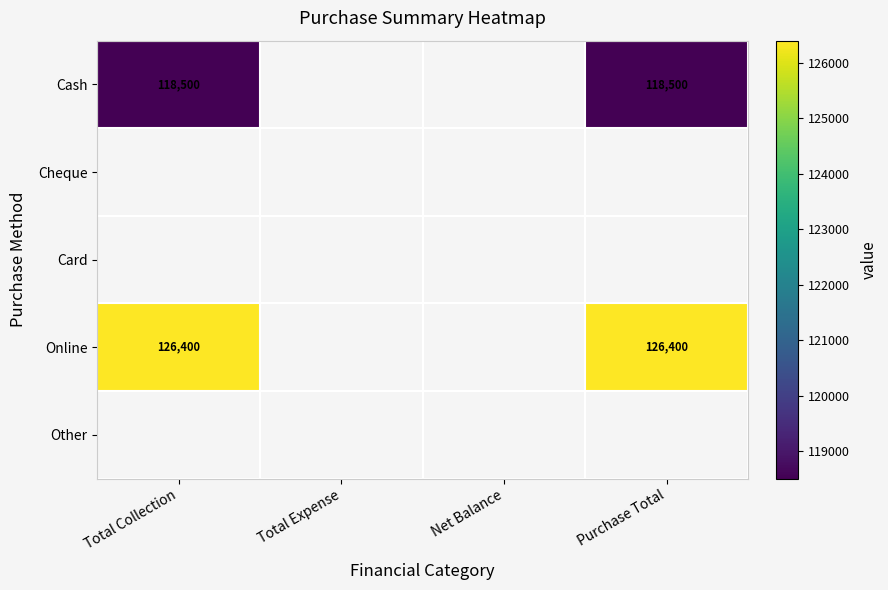

What is the smallest value displayed?

118500.0